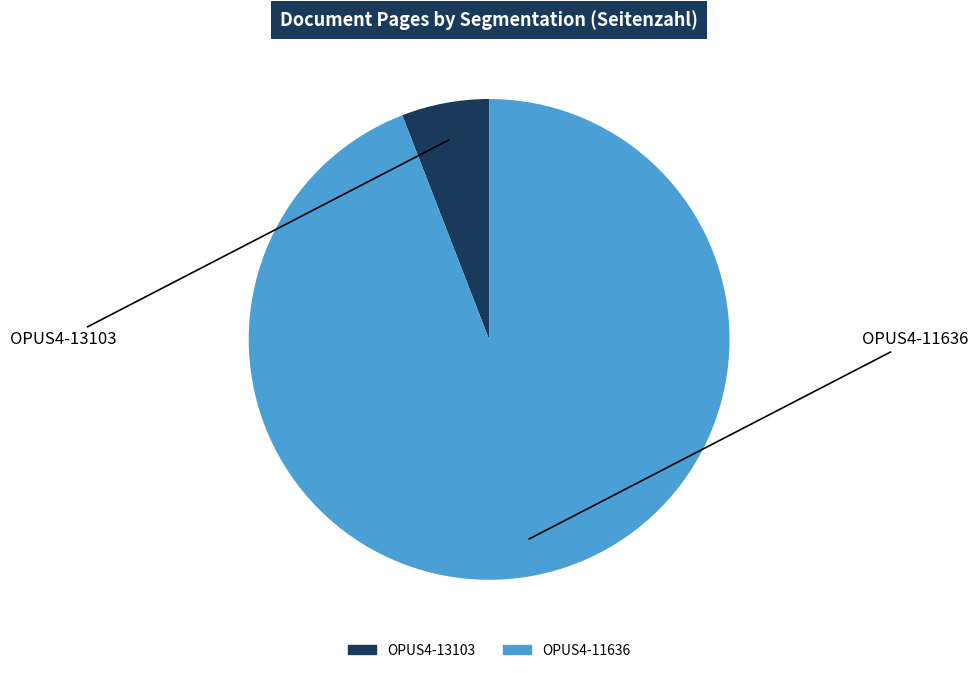

Is OPUS4-11636 the majority of the pie?

Yes